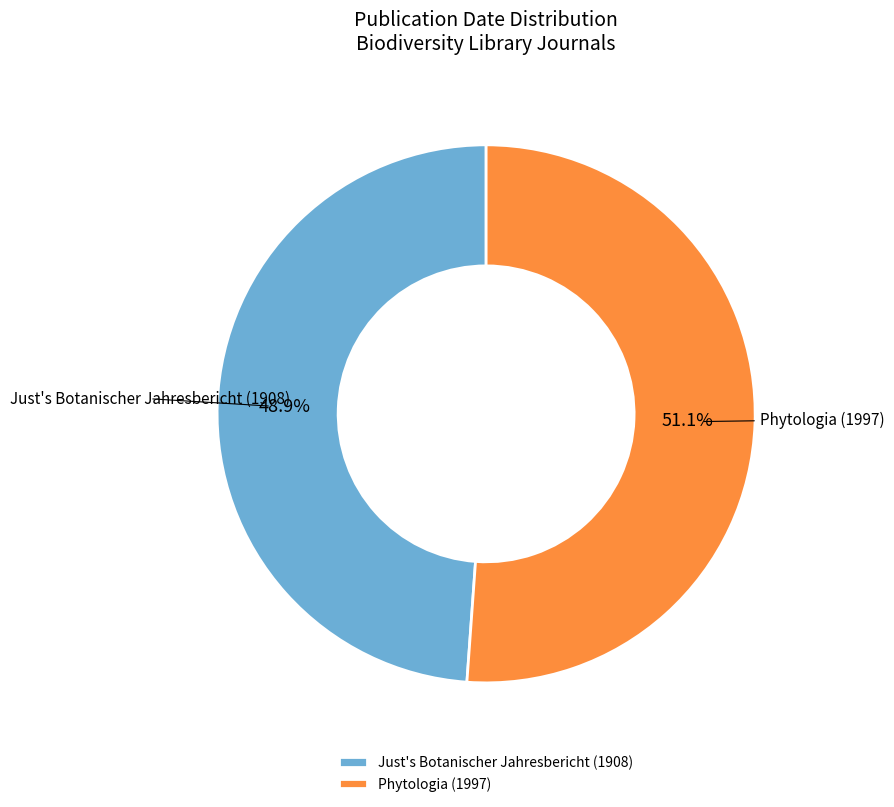

How many segments does this pie chart have?

2